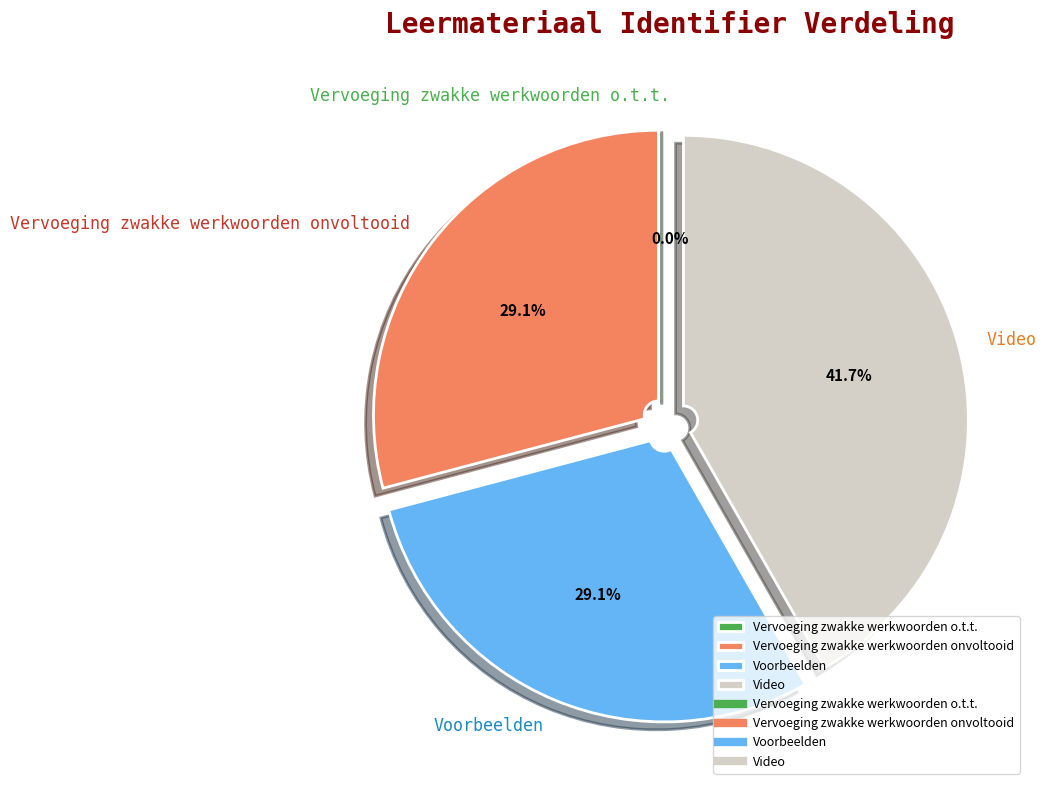

True or false: Vervoeging zwakke werkwoorden onvoltooid accounts for 29% of the total.

True